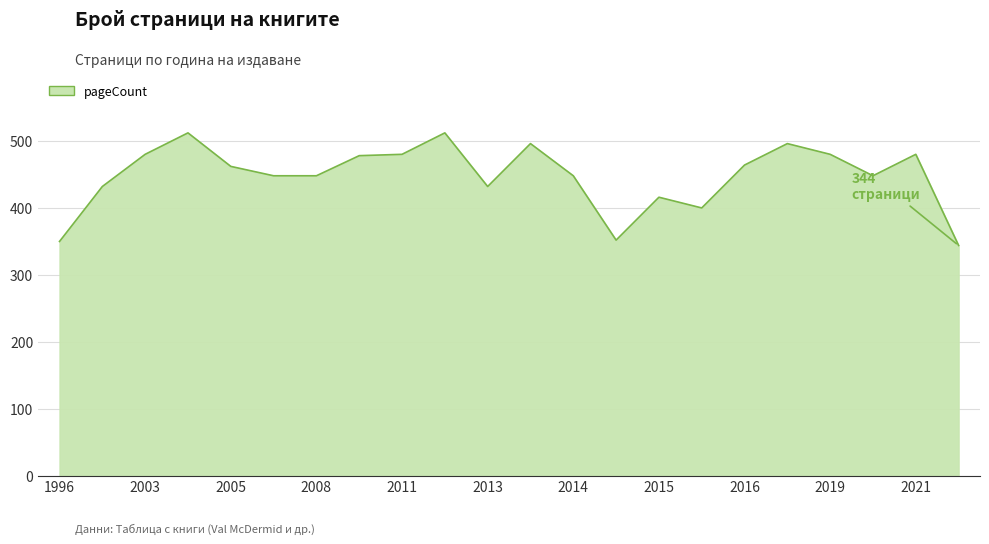

What is the minimum value shown in the chart?

344